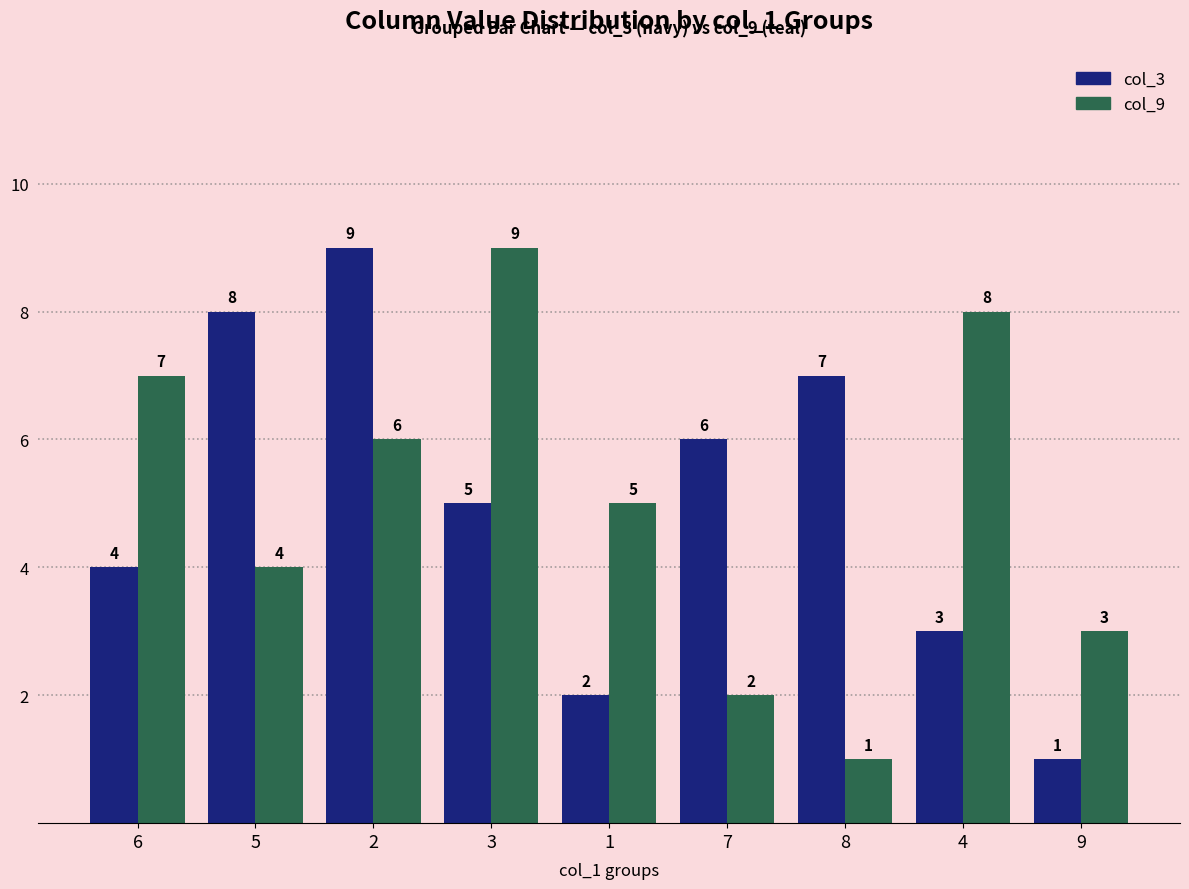

What is the maximum value shown in the chart?

9